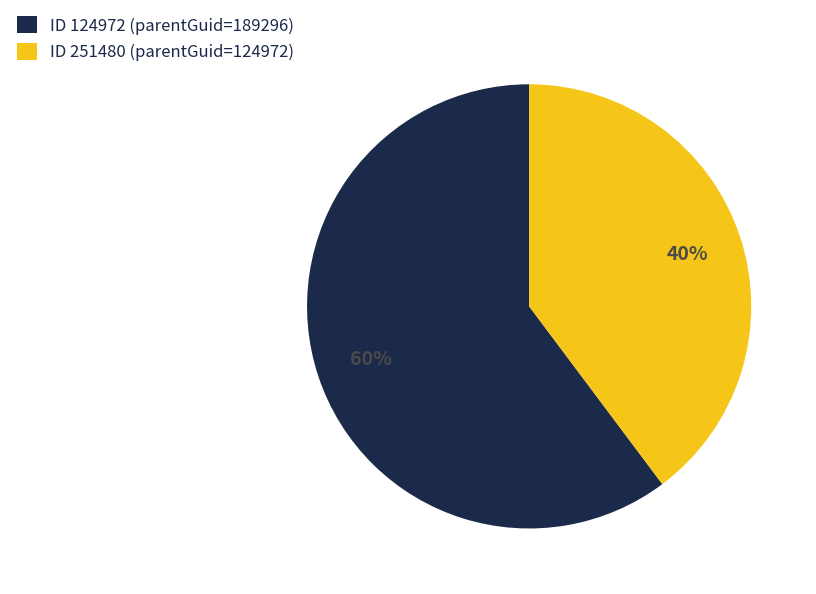

Which category has the smallest portion of the pie?

ID 251480 (parentGuid=124972)